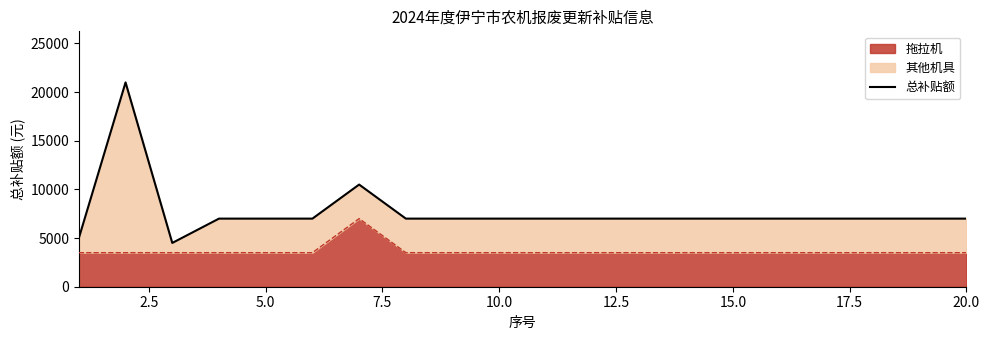

How many interior local peaks (higher than both neighbors) does the data have?

2